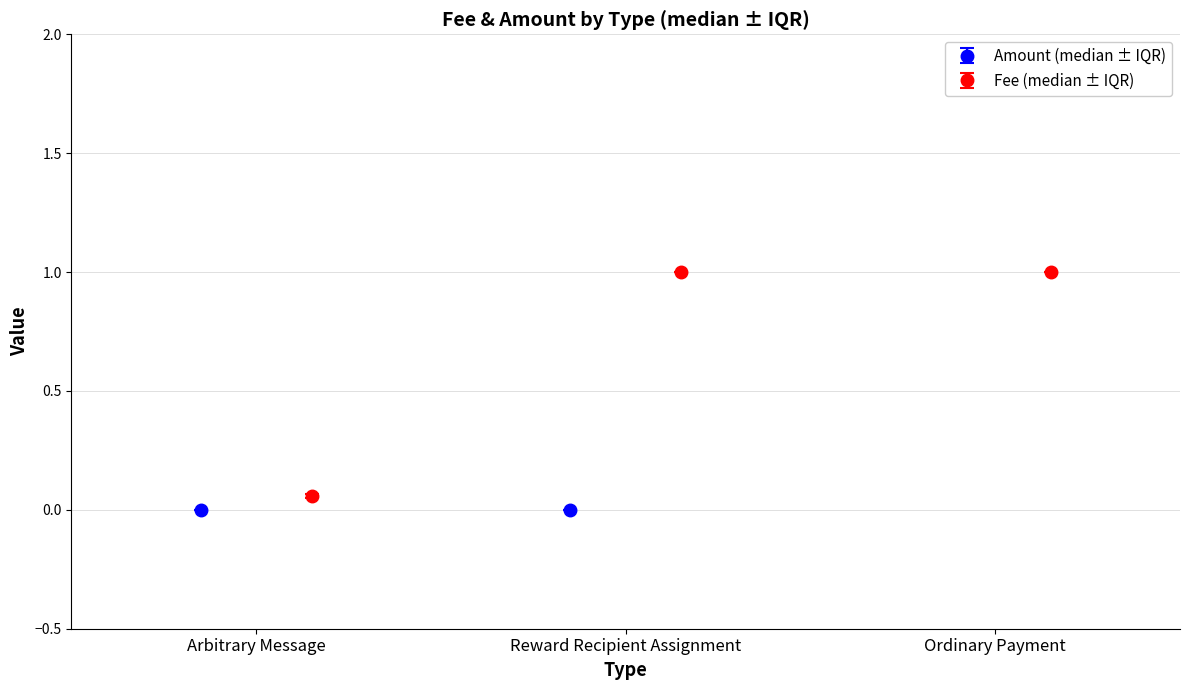

How many groups of bars are there?

3